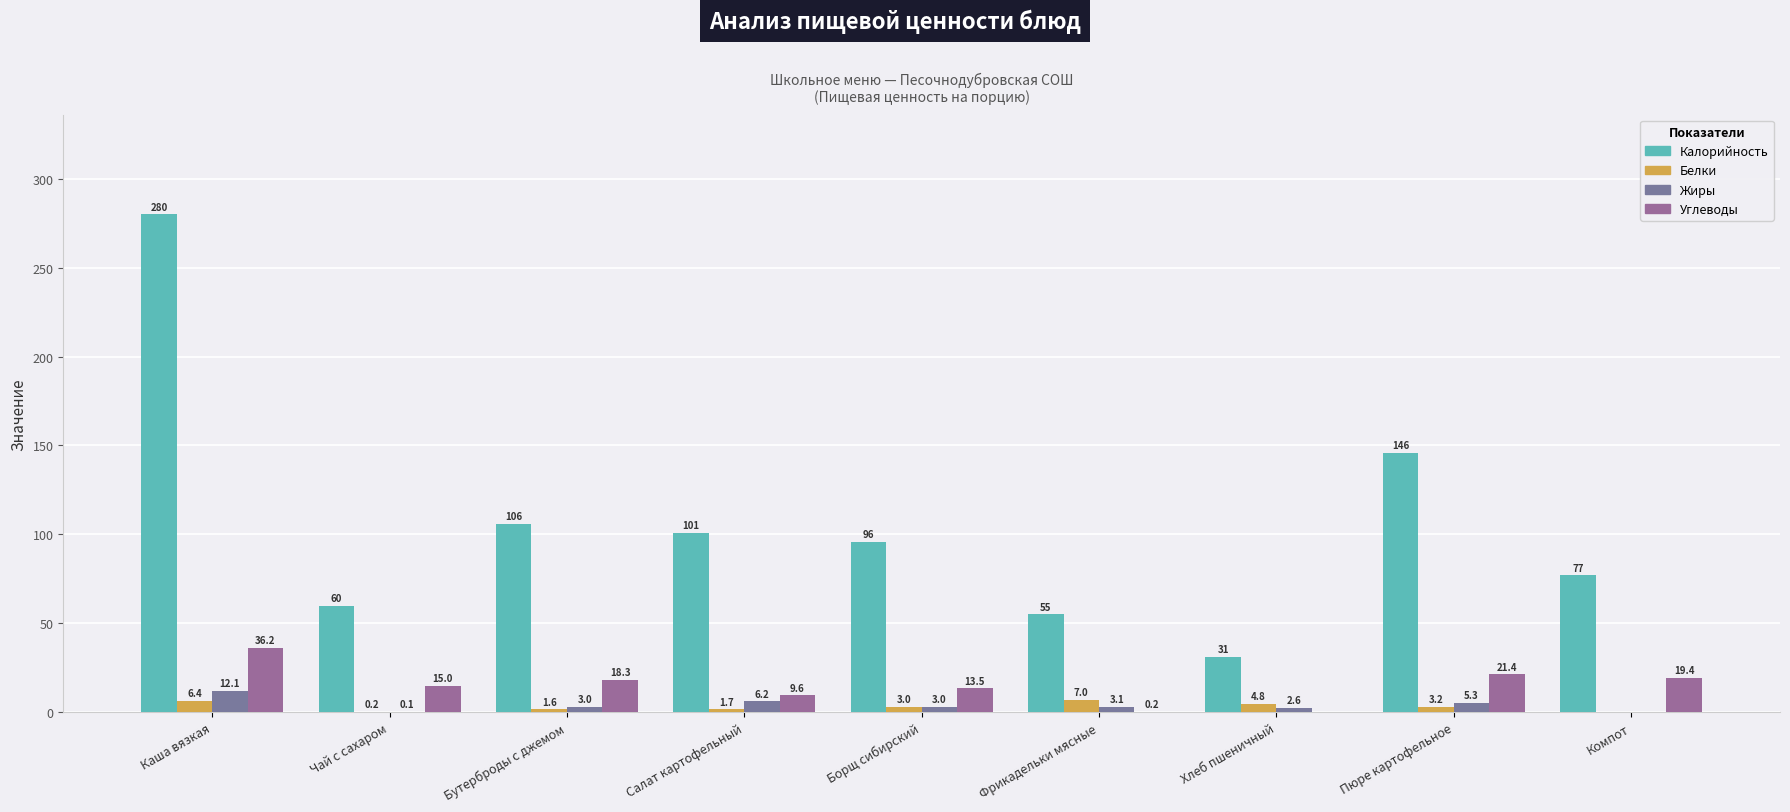

What is the difference between the highest and lowest values at Салат картофельный?

99.3